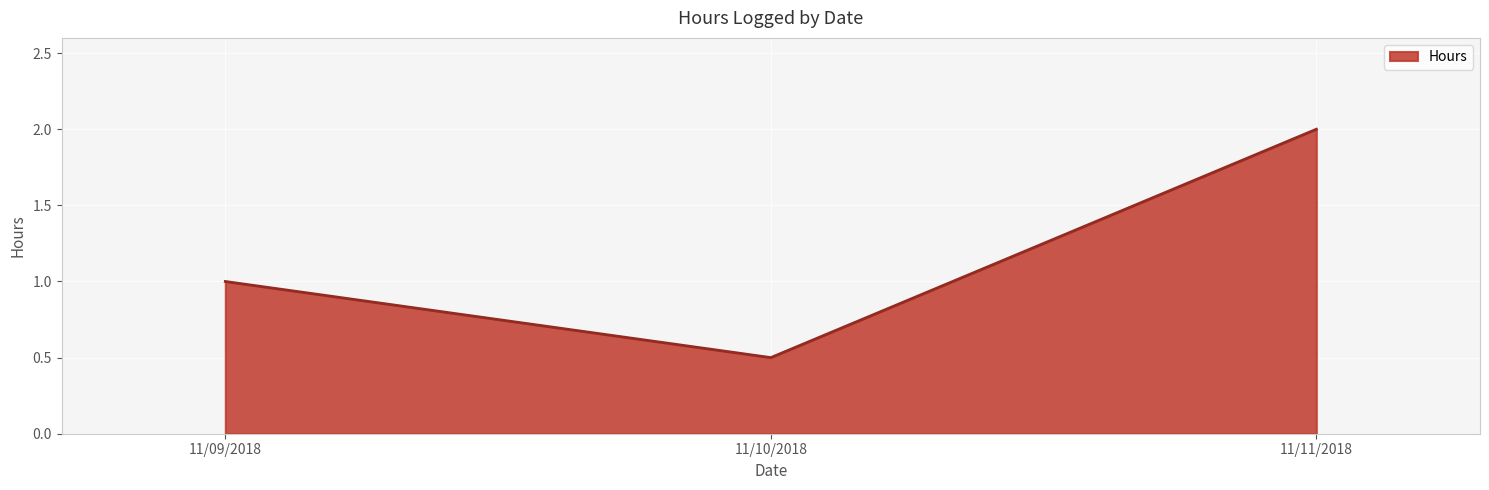

What is the approximate value at 11/10/2018?

0.5